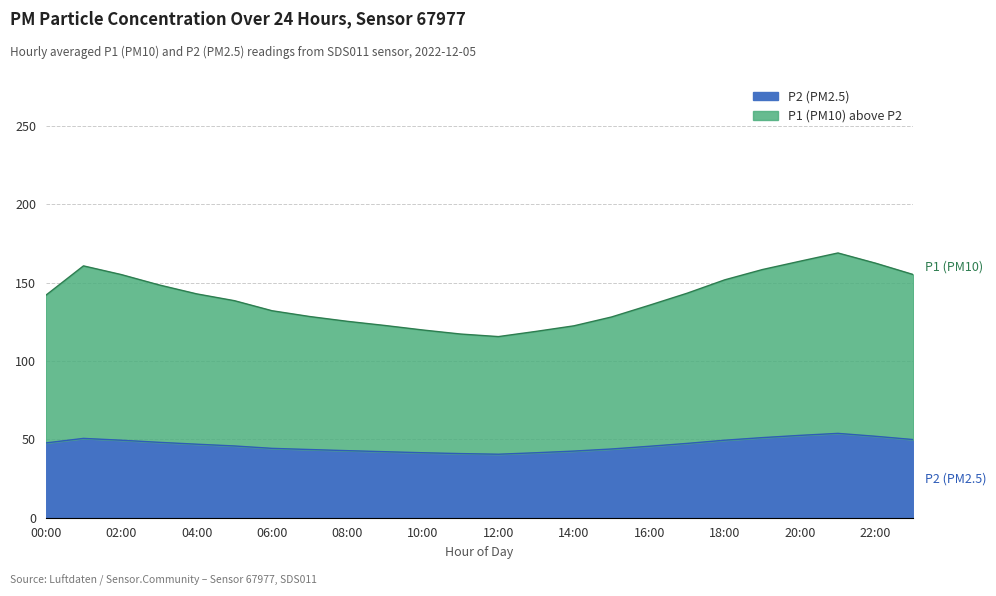

How many data points in P1 are above 141?

12